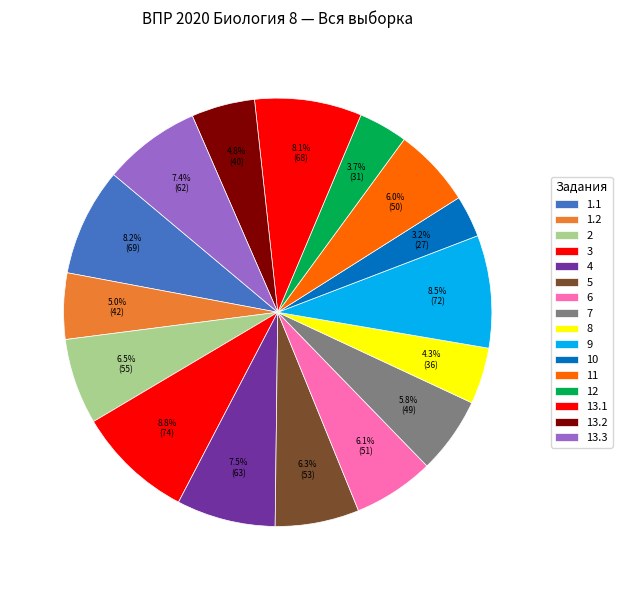

How many slices are in this pie chart?

16